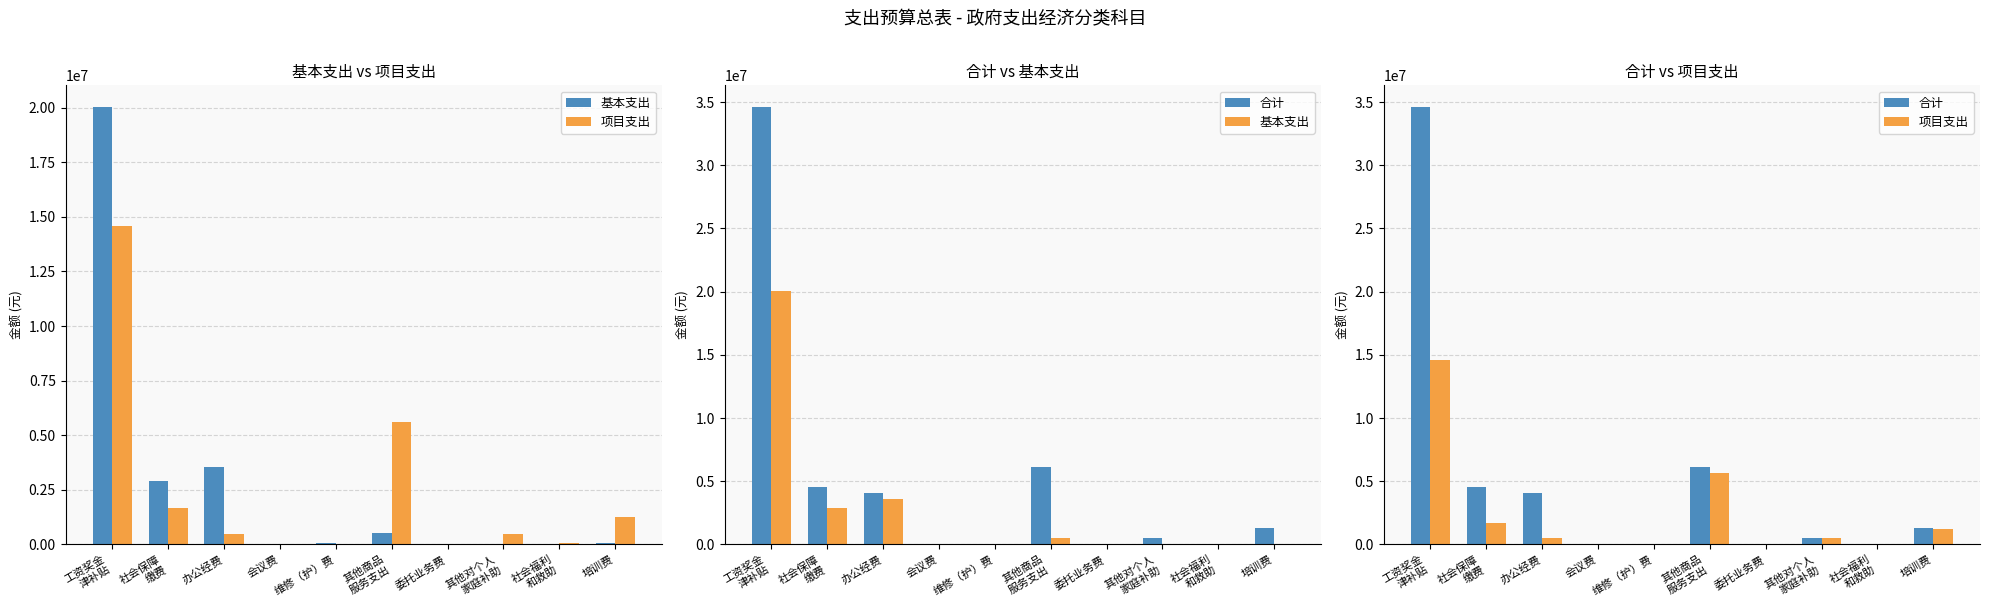

Reading left to right, what are all the values shown in this chart?

基本支出: 工资奖金
津补贴=20025442.3	社会保障
缴费=2884096.7	办公经费=3555441.6	会议费=39150.0	维修（护）费=70443.0	其他商品
服务支出=517989.3	委托业务费=0.0	其他对个人
家庭补助=0.0	社会福利
和救助=0.0	培训费=65250.0
项目支出: 工资奖金
津补贴=14573843.0	社会保障
缴费=1673988.2	办公经费=489500.0	会议费=0.0	维修（护）费=0.0	其他商品
服务支出=5626487.8	委托业务费=17773.5	其他对个人
家庭补助=480421.1	社会福利
和救助=57600.0	培训费=1234400.0
合计: 工资奖金
津补贴=34599285.3	社会保障
缴费=4558085.0	办公经费=4044941.6	会议费=39150.0	维修（护）费=70443.0	其他商品
服务支出=6144477.1	委托业务费=17773.5	其他对个人
家庭补助=480421.1	社会福利
和救助=57600.0	培训费=1299650.0